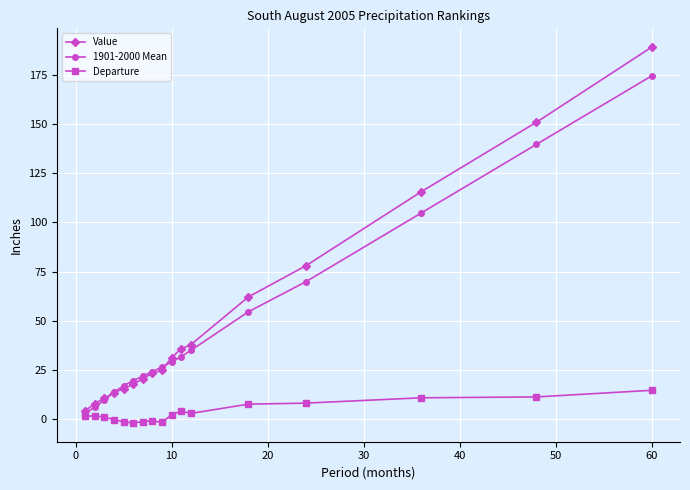

Rank the series by their maximum value, from lowest to highest.

Departure, 1901-2000 Mean, Value